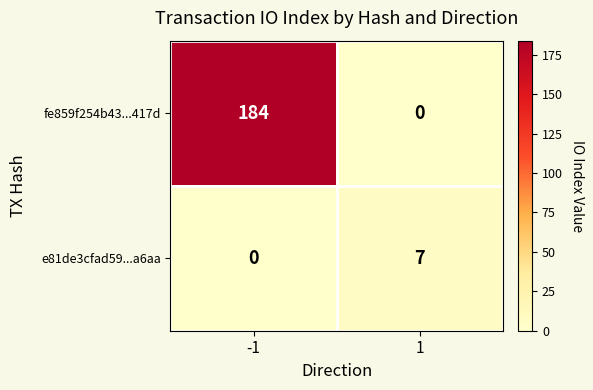

Rank the series at 1 from lowest to highest value.

fe859f254b43...417d, e81de3cfad59...a6aa